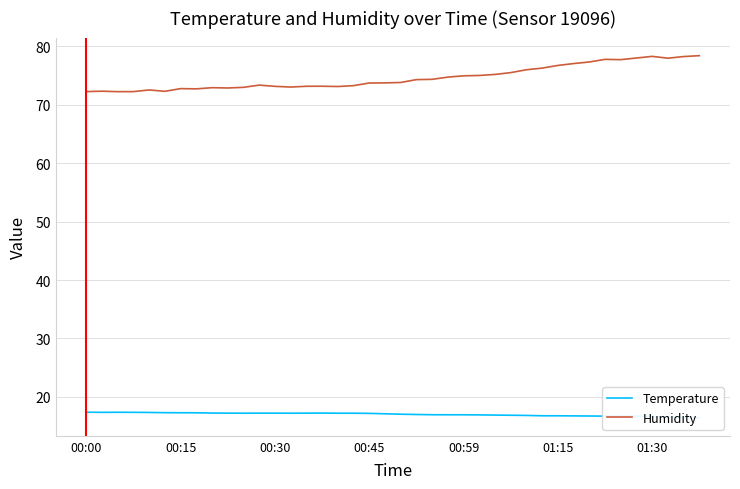

Reading left to right, transcribe all the data shown in this chart.

Temperature: 17.4	17.4	17.4	17.4	17.3	17.3	17.3	17.3	17.2	17.2	17.2	17.2	17.2	17.2	17.2	17.2	17.2	17.2	17.2	17.1	17.0	17.0	16.9	16.9	16.9	16.9	16.9	16.9	16.8	16.8	16.8	16.8	16.7	16.7	16.7	16.7	16.7	16.6	16.5	16.4
Humidity: 72.3	72.3	72.3	72.3	72.5	72.3	72.8	72.7	72.9	72.9	73.0	73.4	73.2	73.0	73.2	73.2	73.1	73.3	73.7	73.8	73.8	74.3	74.4	74.8	75.0	75.0	75.2	75.5	76.0	76.3	76.8	77.1	77.3	77.8	77.7	78.0	78.3	78.0	78.3	78.4